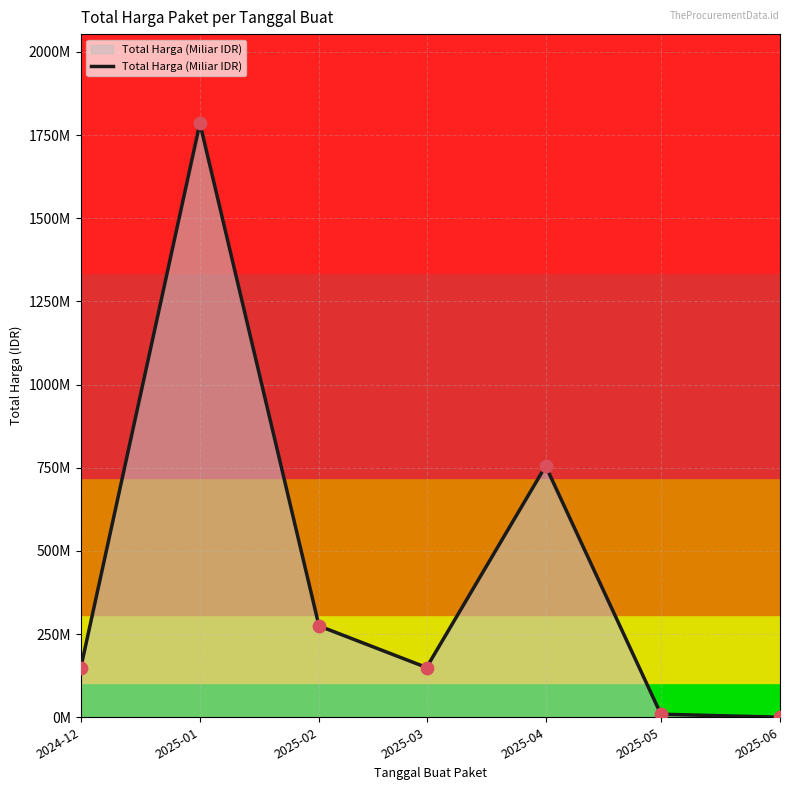

Which has a higher value, 2025-05 or 2025-04?

2025-04